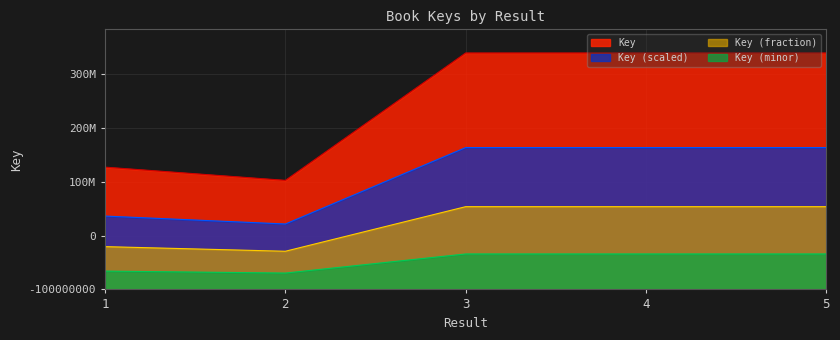

Does the chart display data point markers on the line(s)?

No